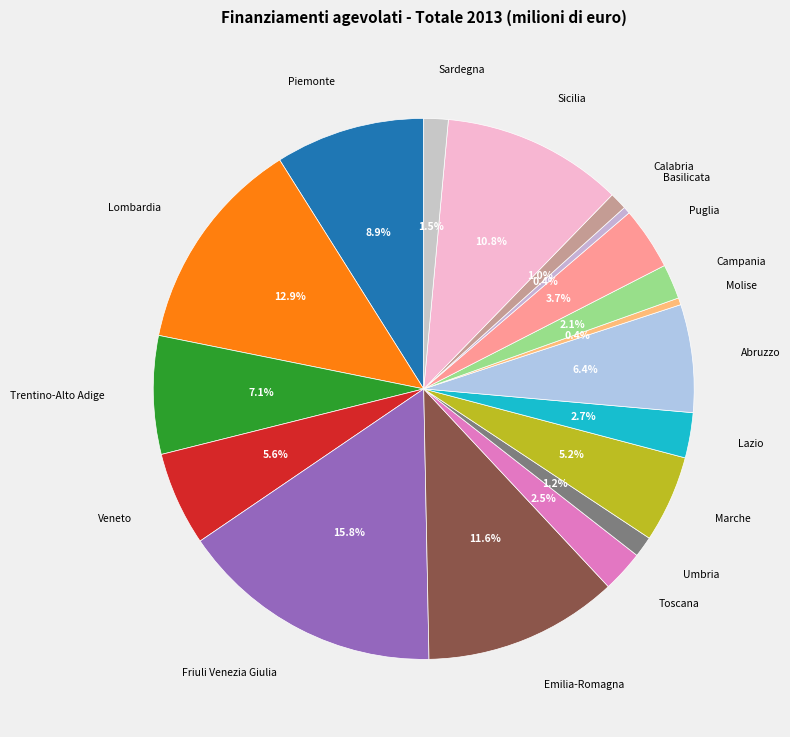

To the nearest percent, what percentage of the pie is Umbria?

1%